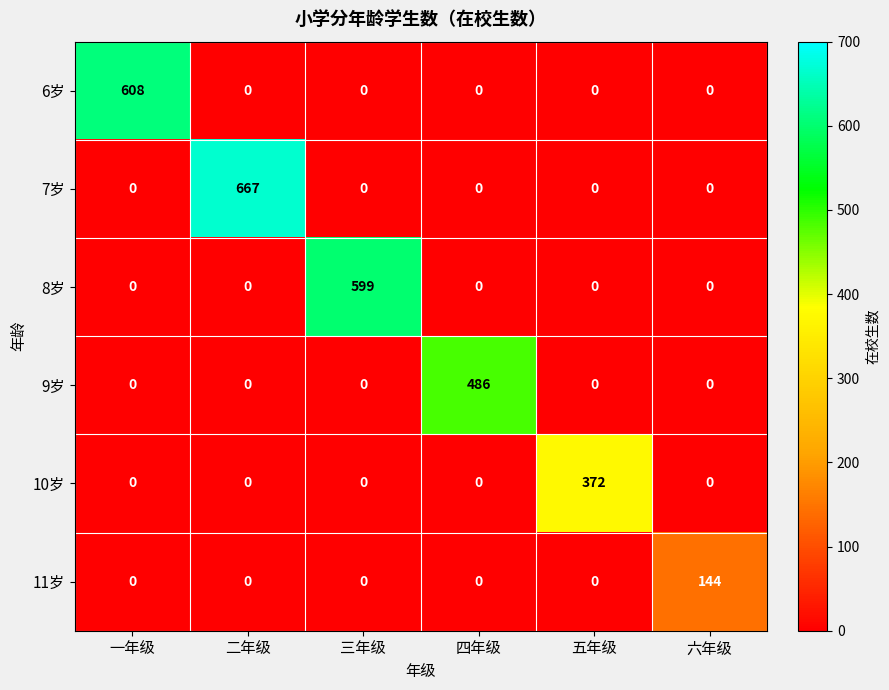

Between 一年级 and 四年级, which series saw the biggest shift?

6岁